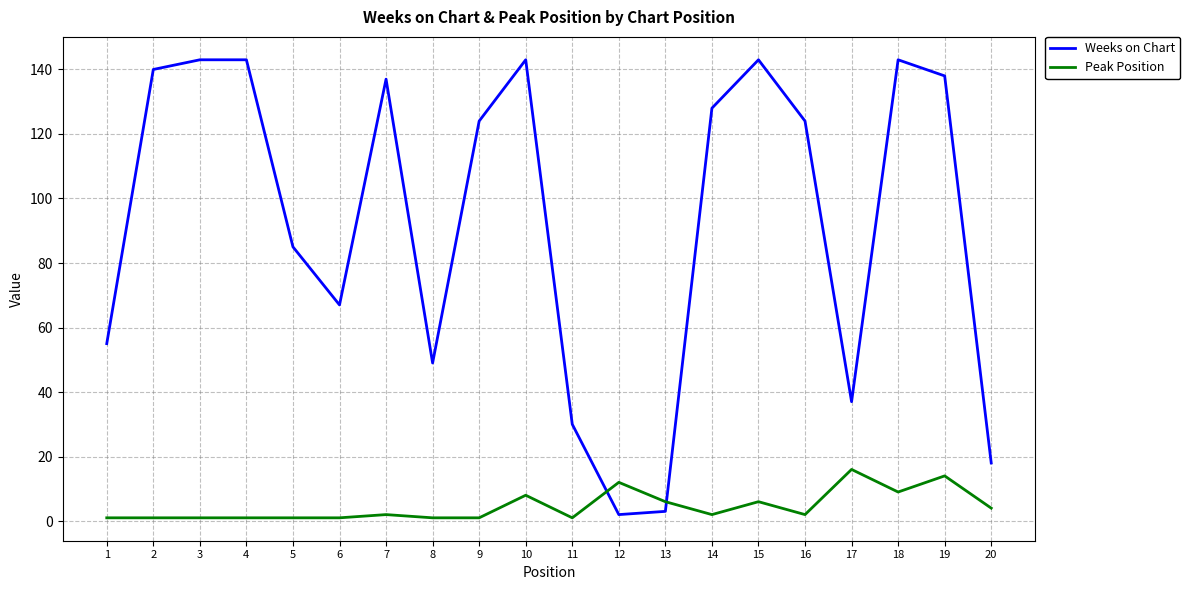

True or false: Peak Position and Weeks on Chart cross at least once.

True